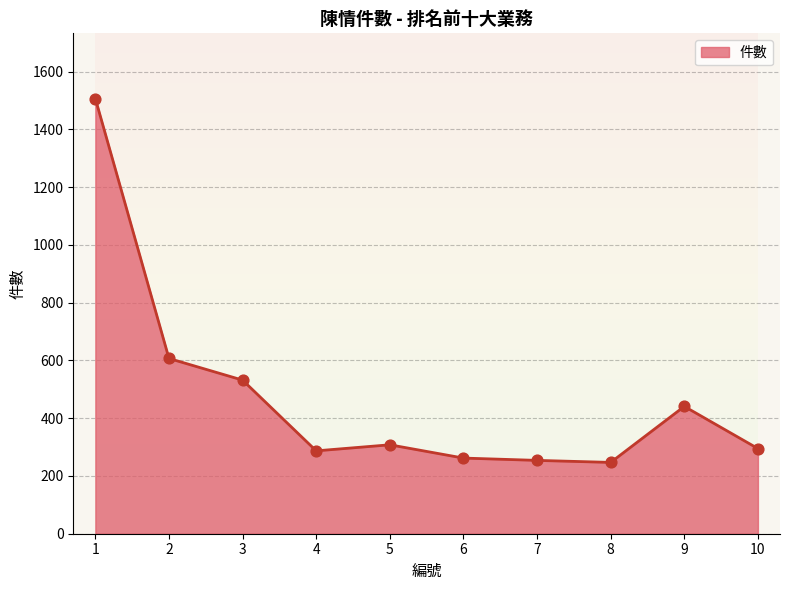

What is the change in value from 1 to 3?

-975